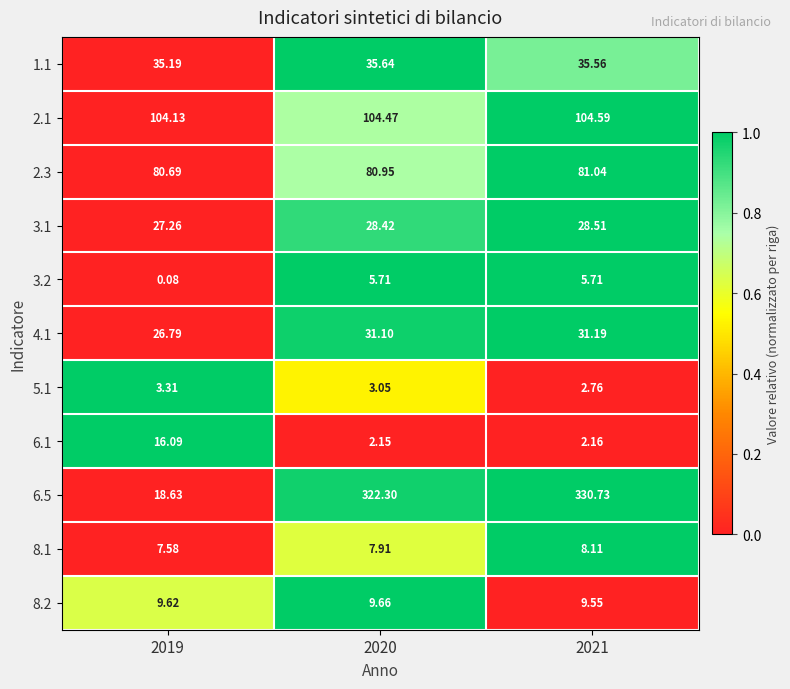

Is the value of 3.1 at 2019 greater than the value of 3.2 at 2020?

Yes